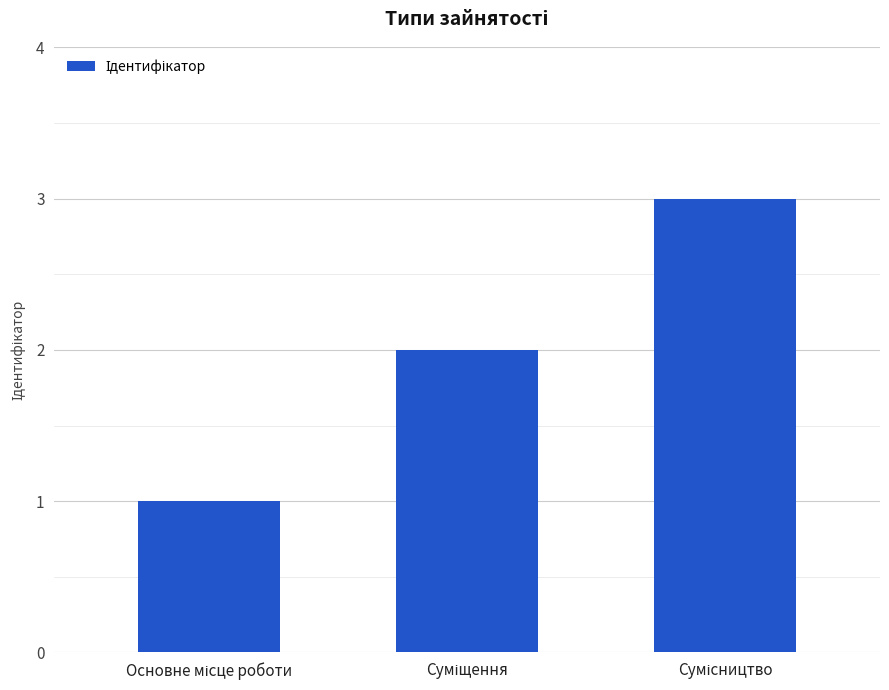

Are the bars grouped side by side (vs. stacked)?

No